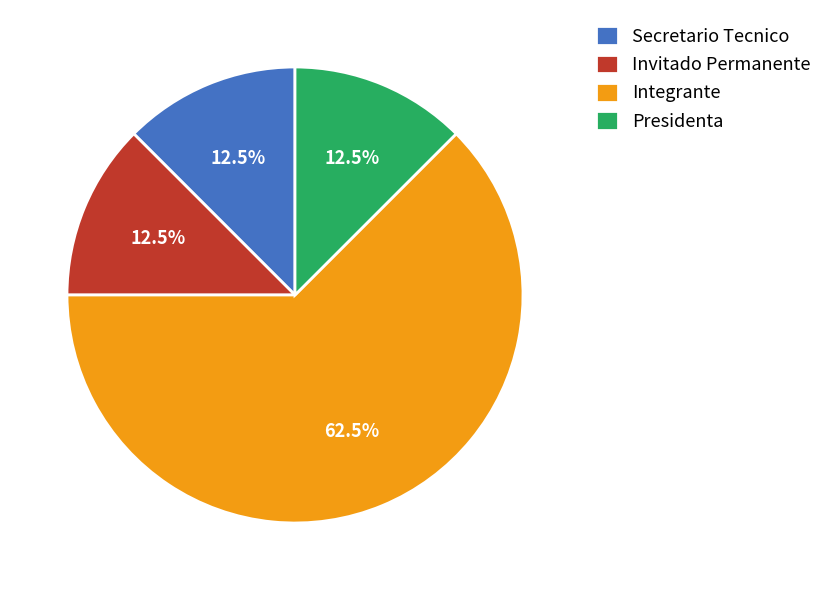

Combined, what portion of the pie is Integrante and Secretario Tecnico?

75.0%